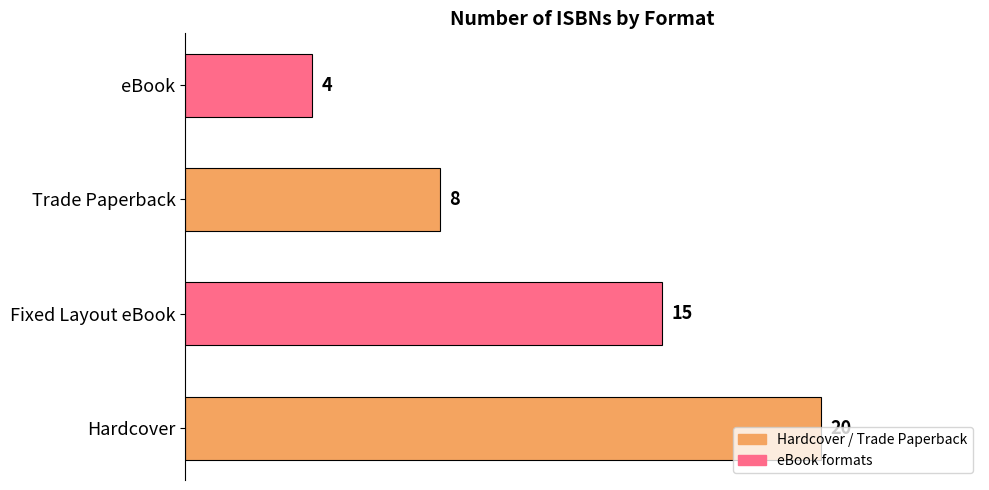

Are the bars grouped side by side (vs. stacked)?

No